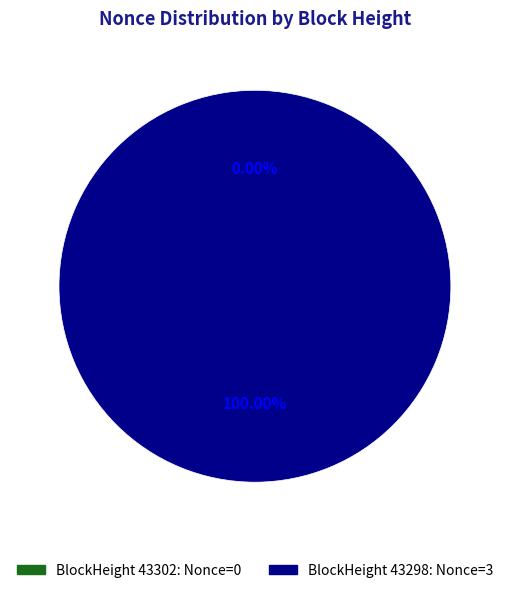

The 43302 slice represents 15% of the pie. True or false?

False